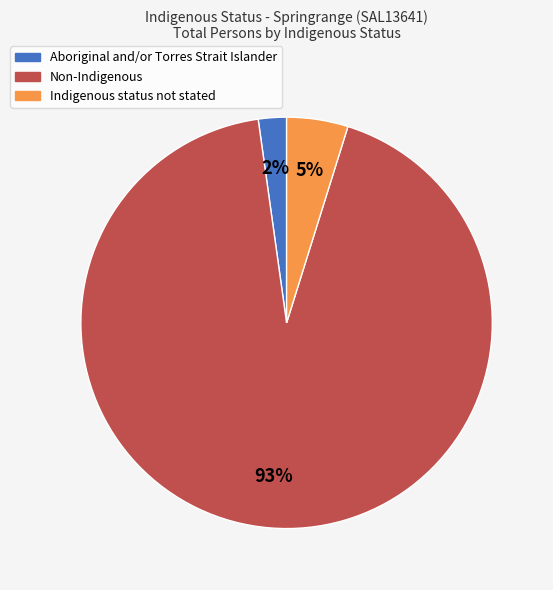

Rank the categories by value from lowest to highest.

Aboriginal and/or Torres Strait Islander, Indigenous status not stated, Non-Indigenous